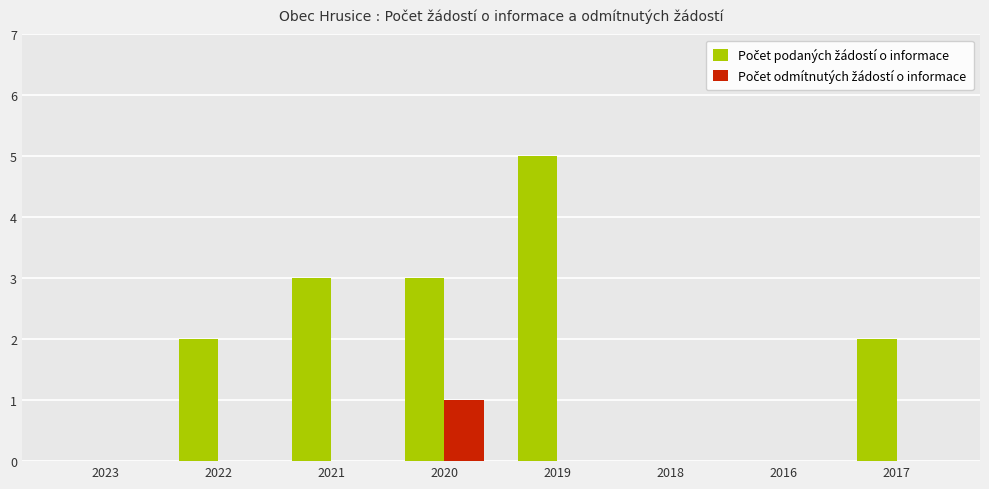

What is the maximum value shown in the chart?

5